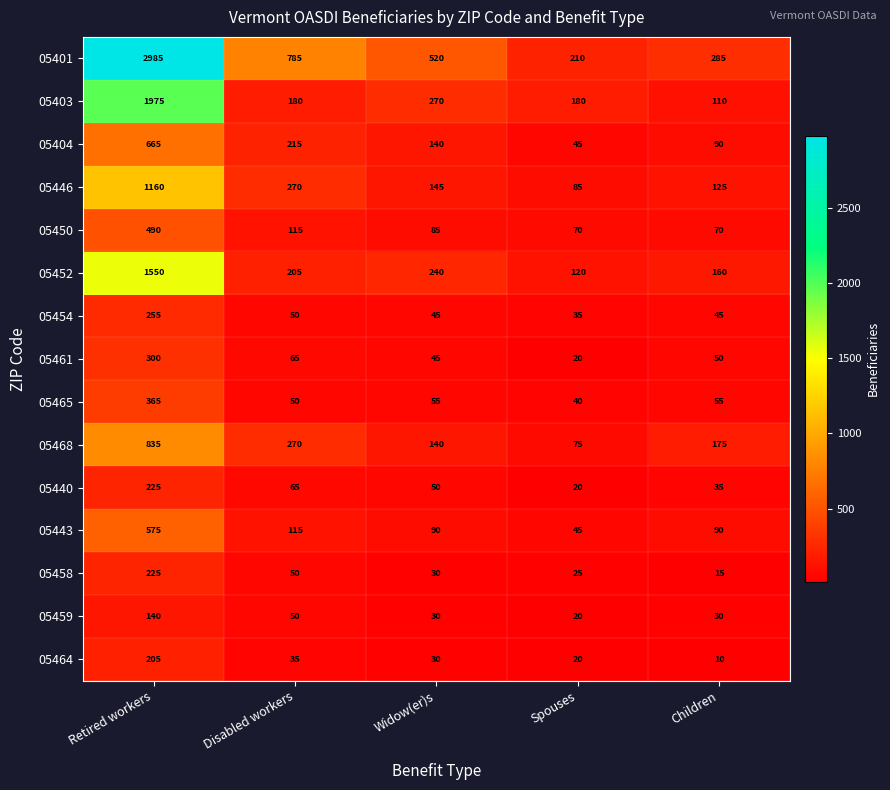

How many data points in 05440 are less than 50?

2